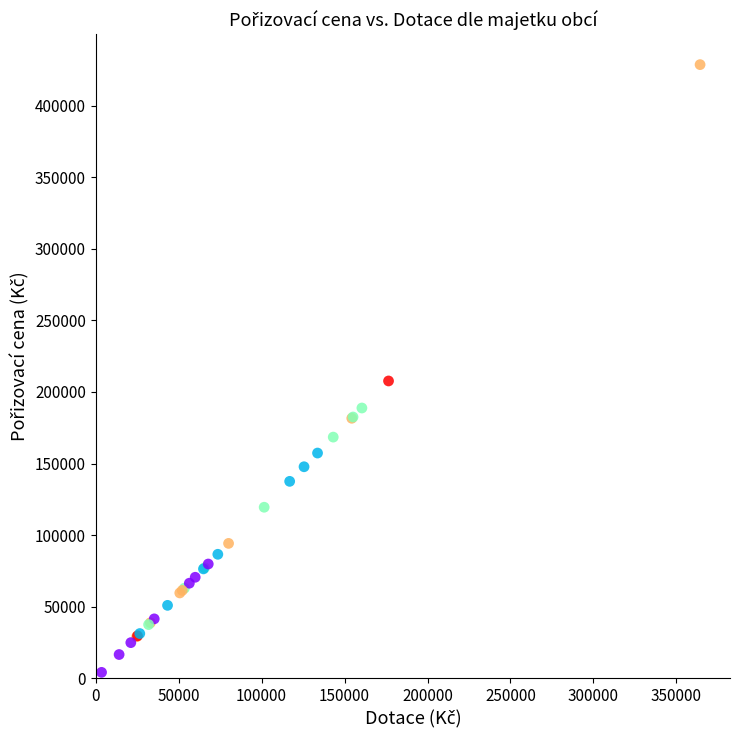

What Y value in the scatter plot is closest to 216352?

207645.0